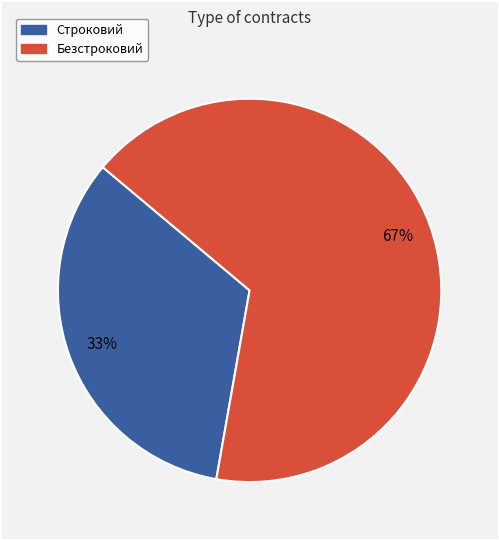

Approximately how many times larger is the value at Строковий compared to Безстроковий?

0.5